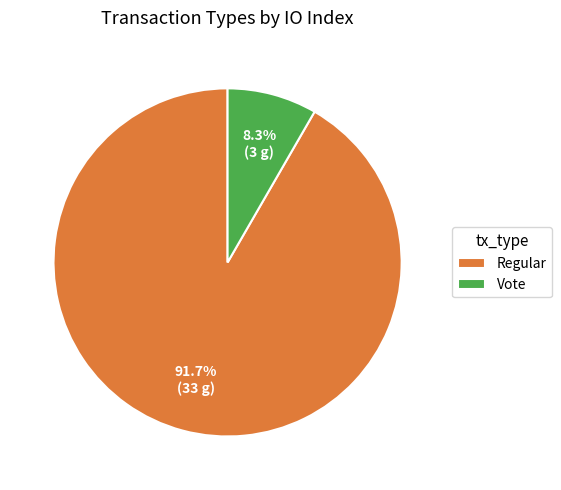

What portion of the pie excludes Vote?

91.7%